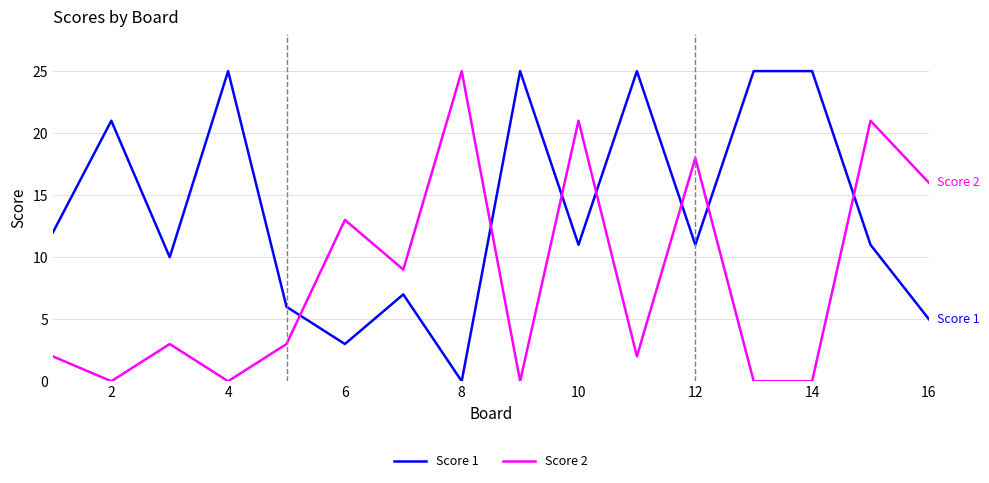

What is the difference between the maximum and minimum values in the Score 1 series?

25